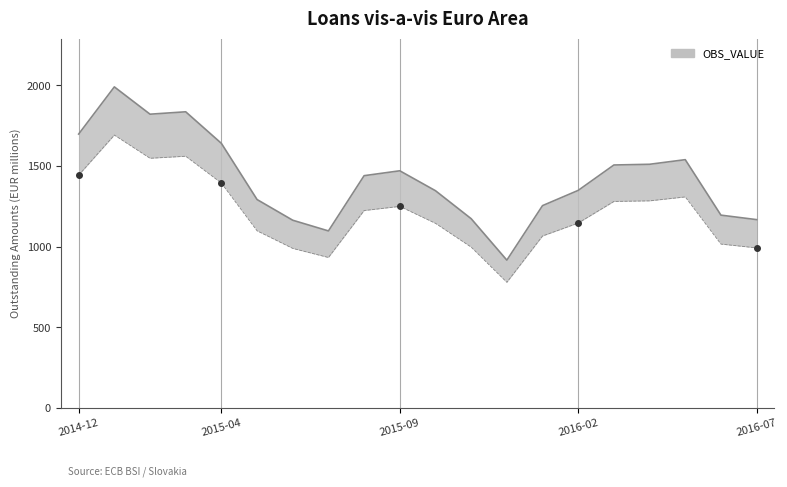

What is the ratio of the value at 2015-12 to the value at 2015-06?

0.8